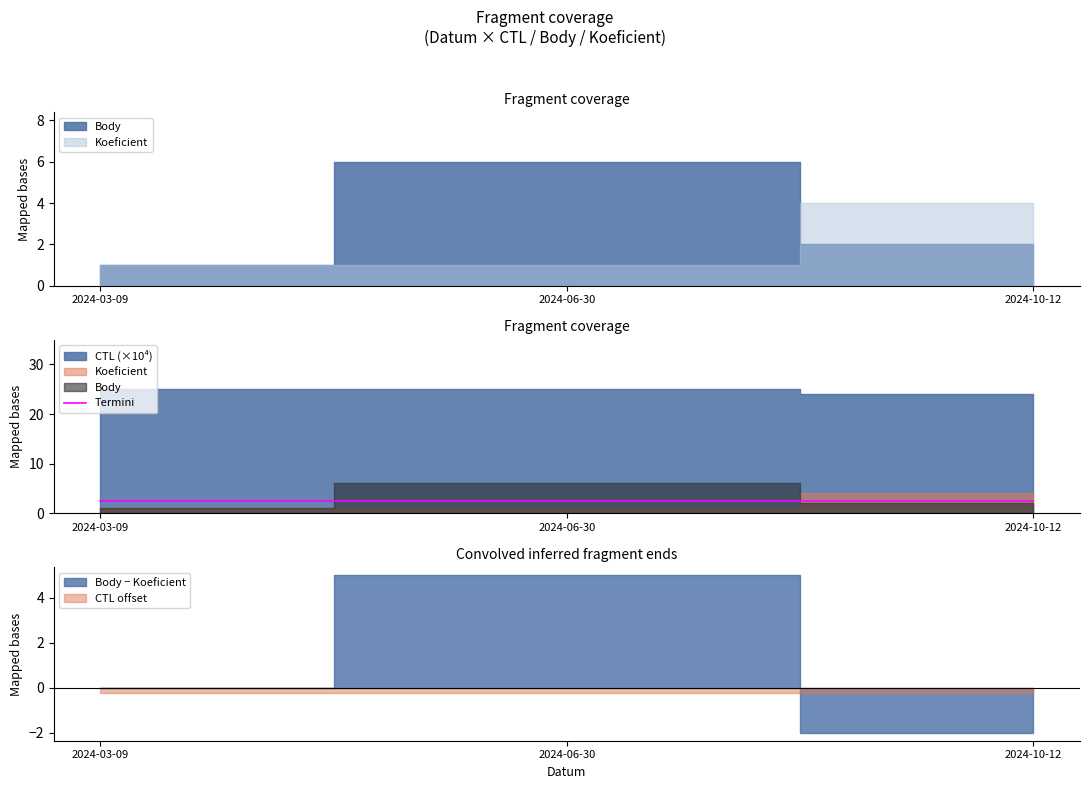

Rank the categories by value from highest to lowest.

2024-06-30, 2024-03-09, 2024-10-12